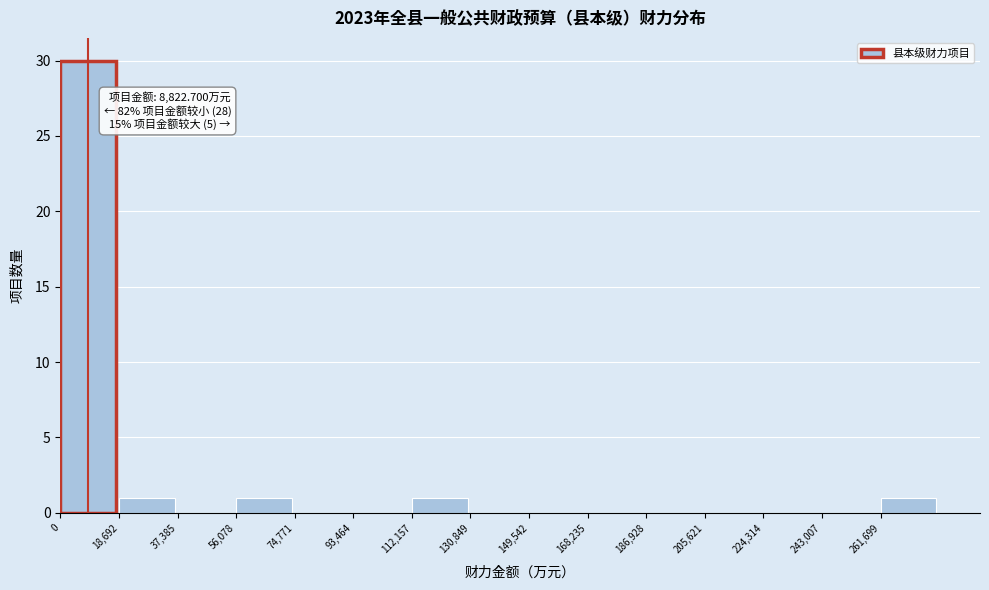

Which range on the x-axis has the tallest bar?

0 to 18000